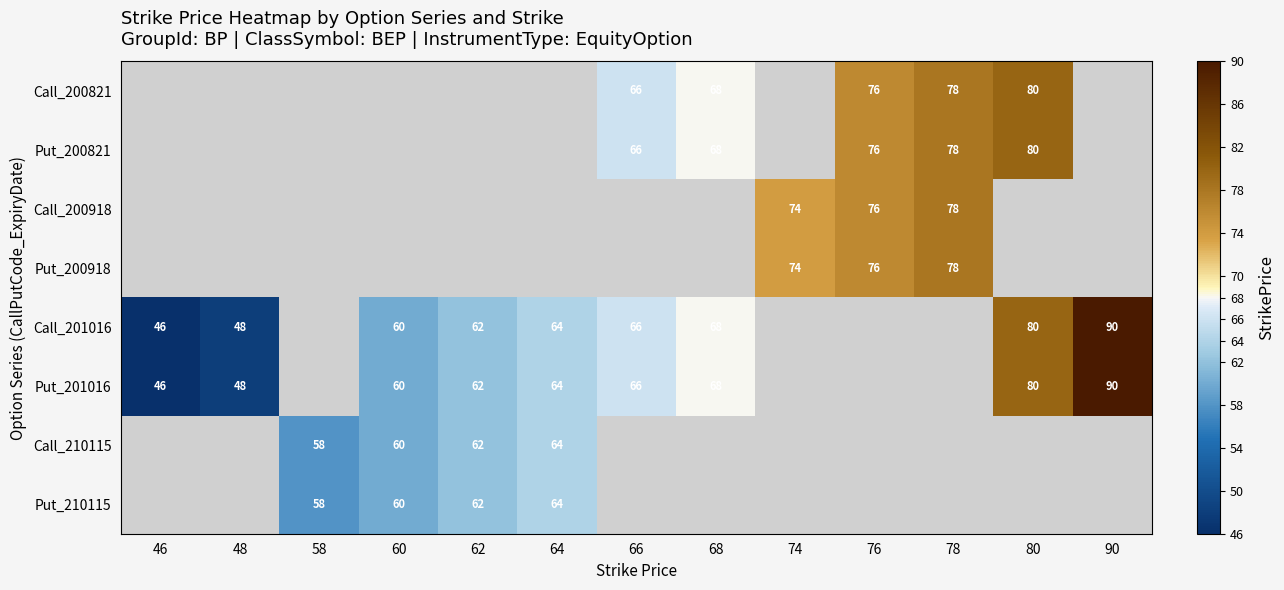

True or false: Put_201016 has a value of 68 at 68.

True